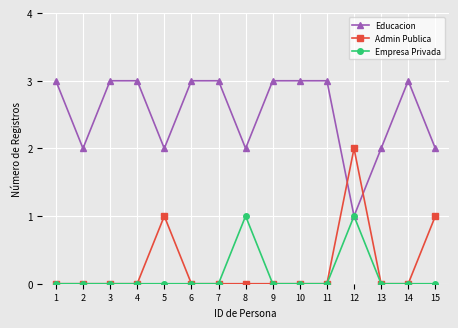

Which series ends up on top after the final intersection of Admin Publica and Educacion?

Educacion